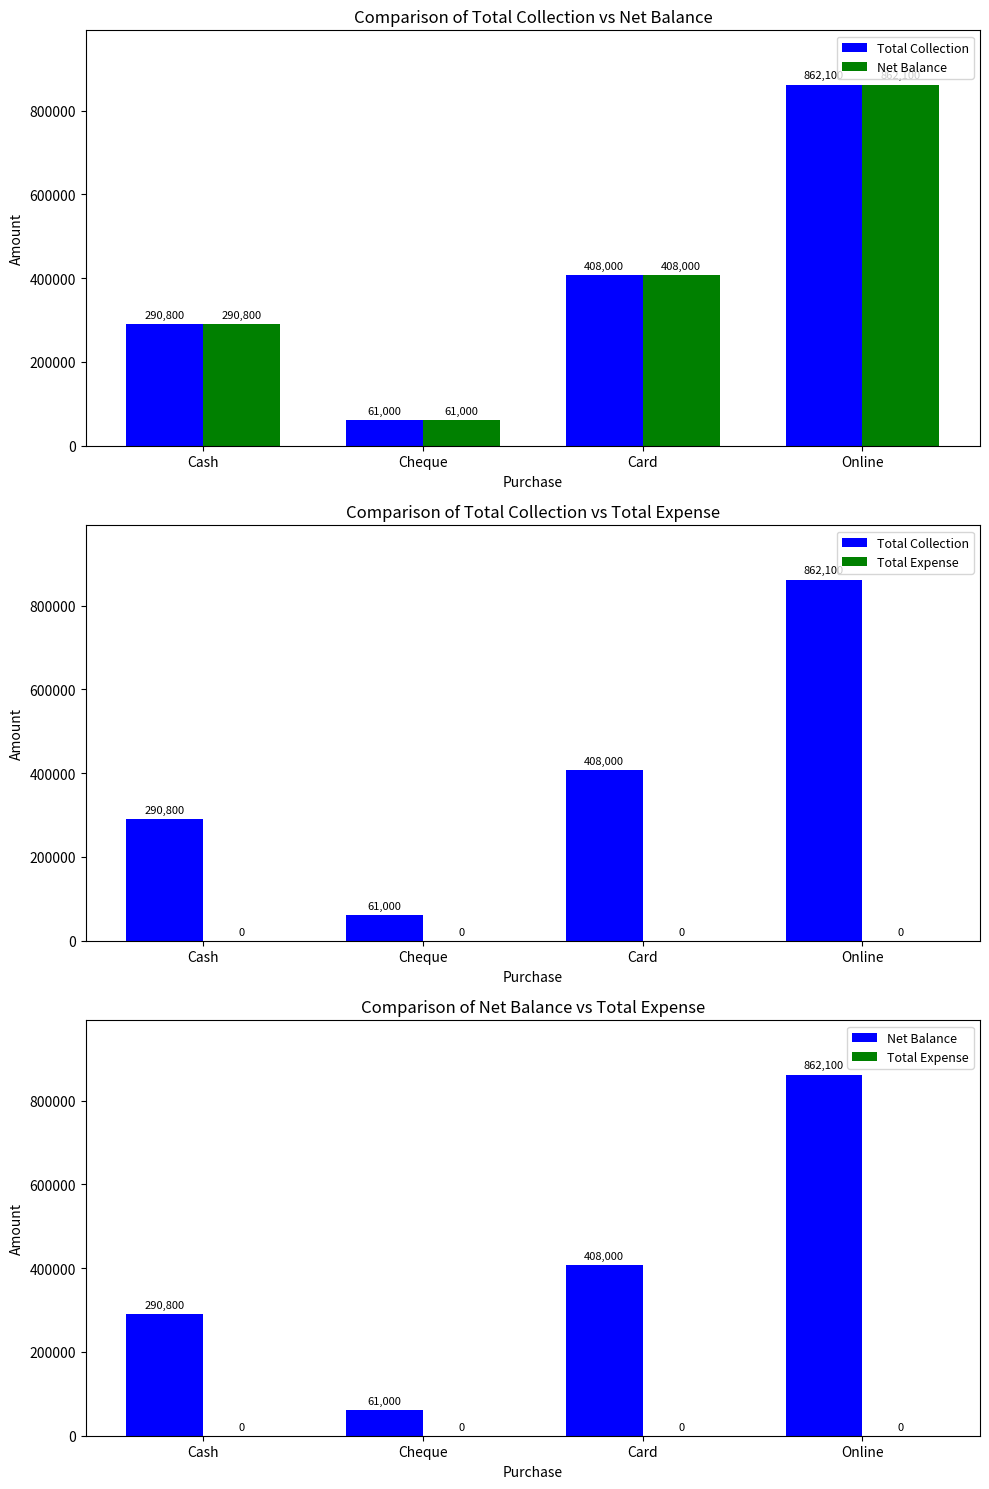

Reading left to right, what are all the values shown in this chart?

Total Collection: Cash=290800	Cheque=61000	Card=408000	Online=862100
Net Balance: Cash=290800	Cheque=61000	Card=408000	Online=862100
Total Expense: Cash=0	Cheque=0	Card=0	Online=0